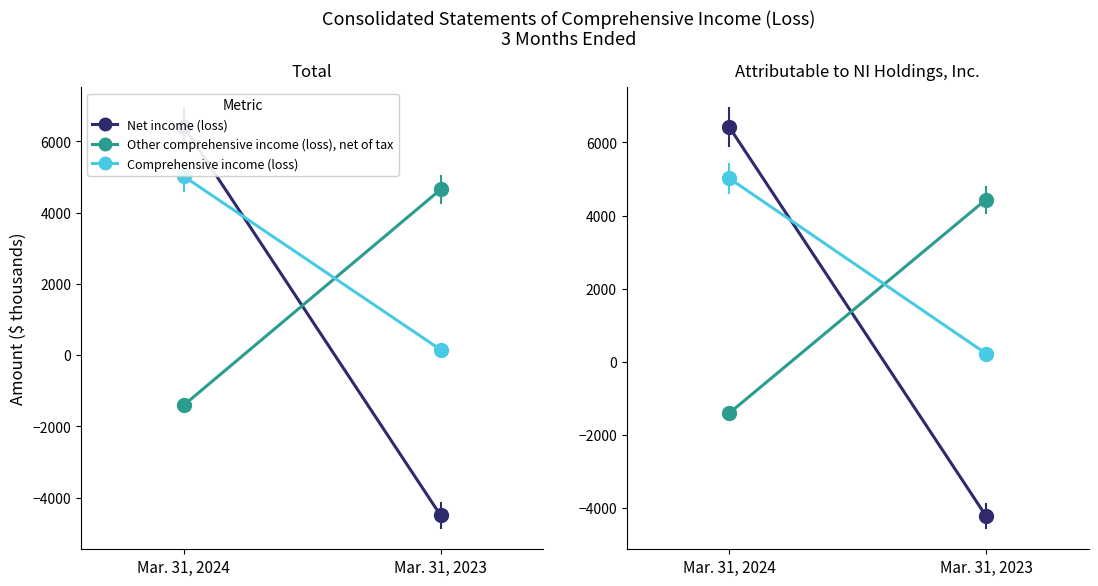

Which series has the largest total across all categories?

Comprehensive income (loss)